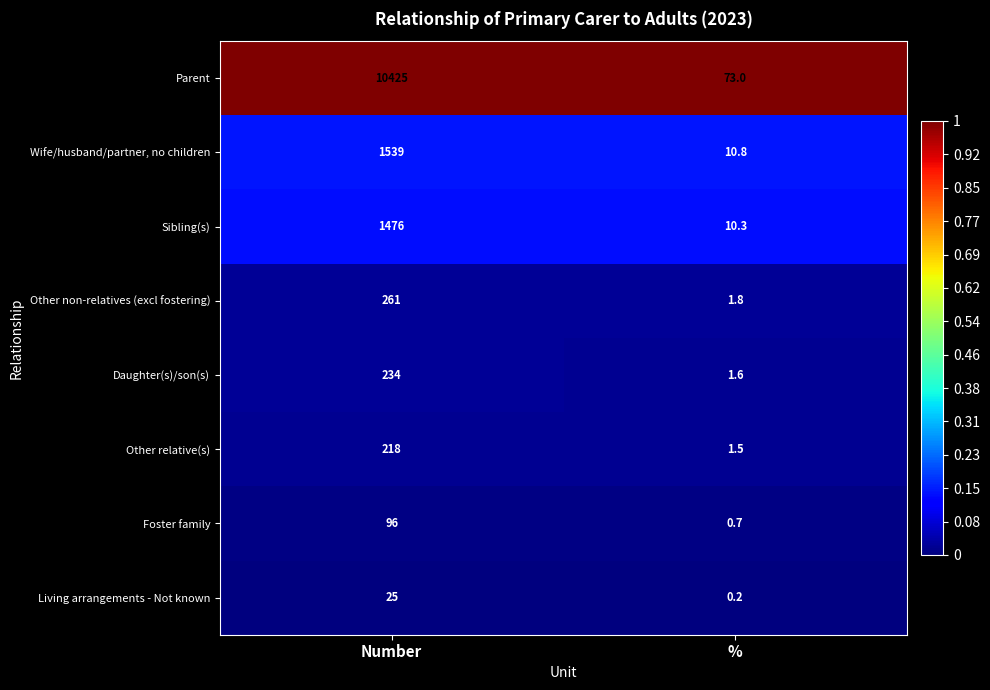

What is the difference between the highest and lowest values at Number?

10400.0